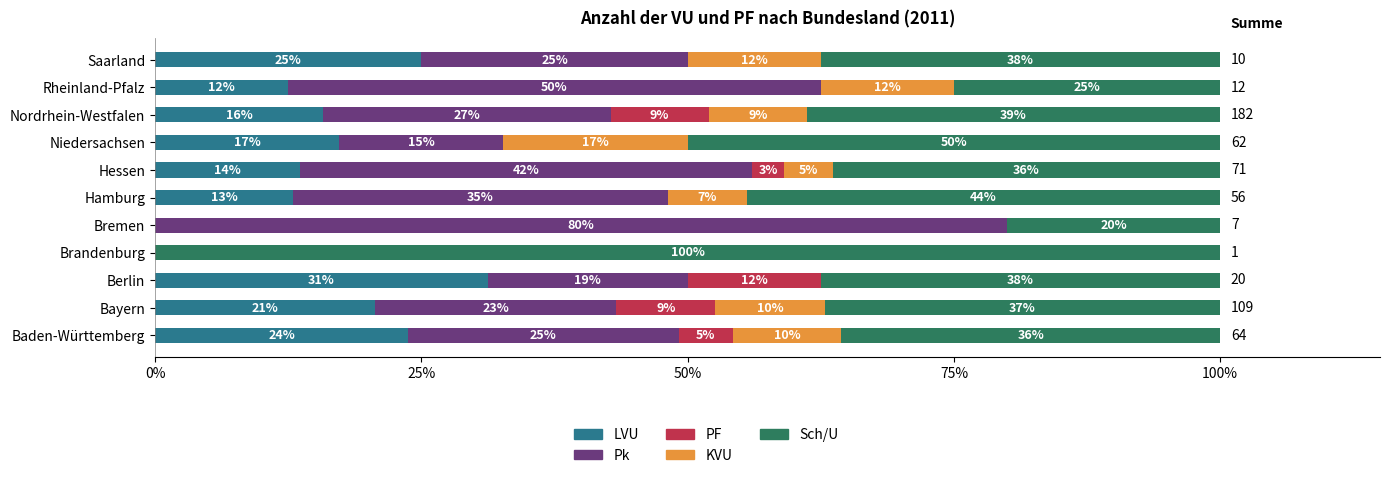

What are all the series names shown in the legend?

LVU, Pk, PF, KVU, Sch/U